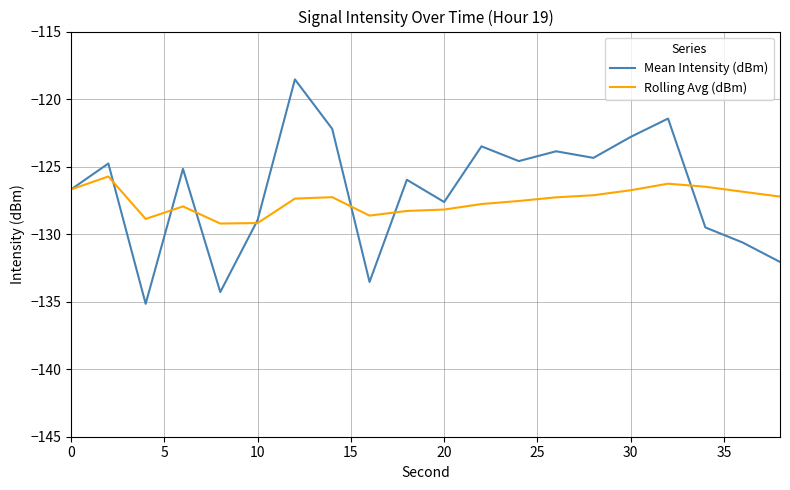

In Mean Intensity (dBm), how many points are lower than both neighbors (excluding endpoints)?

6